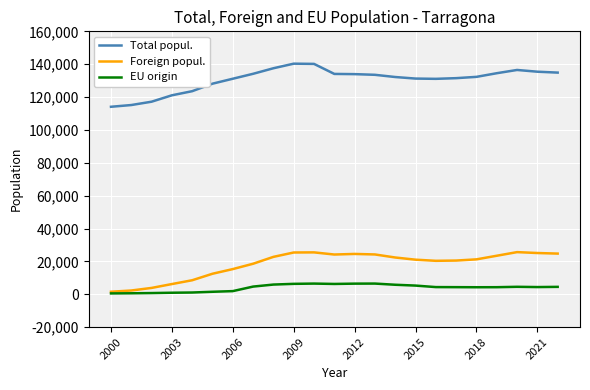

What is the difference between the maximum and minimum values in the EU origin series?

5993